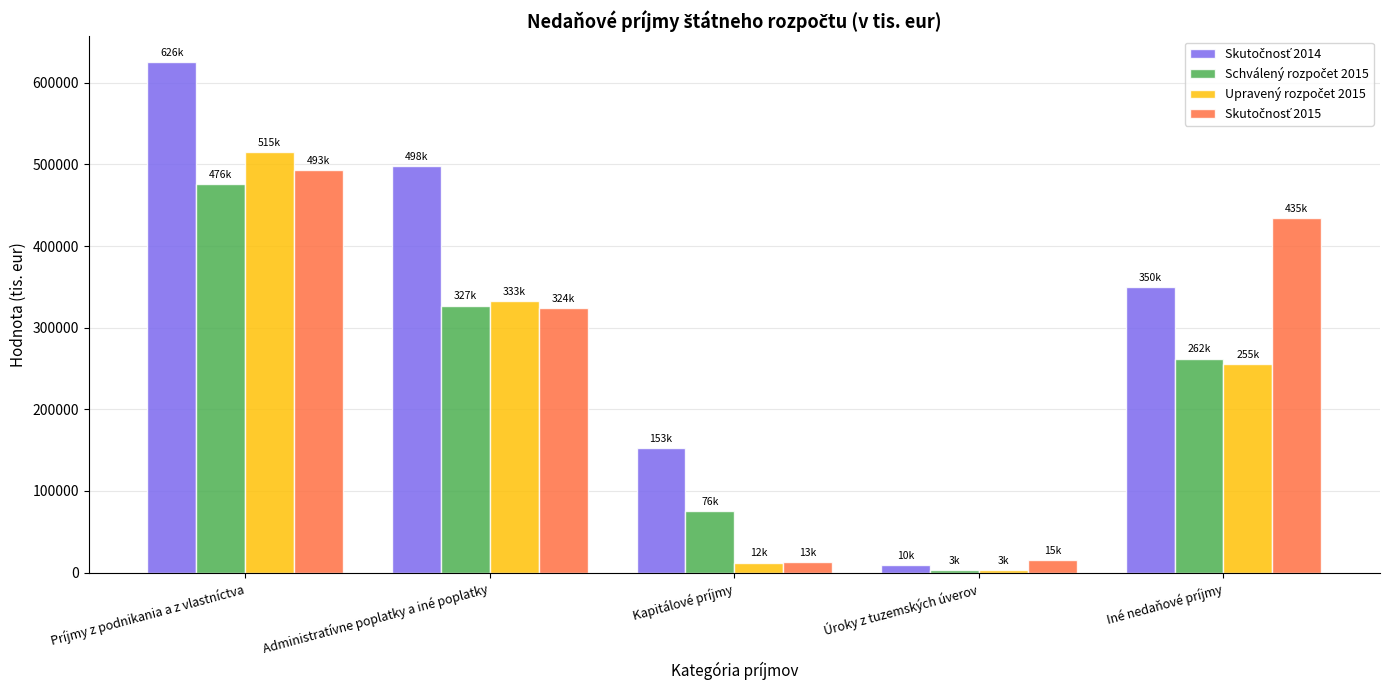

What position from the left is Iné nedaňové príjmy?

5